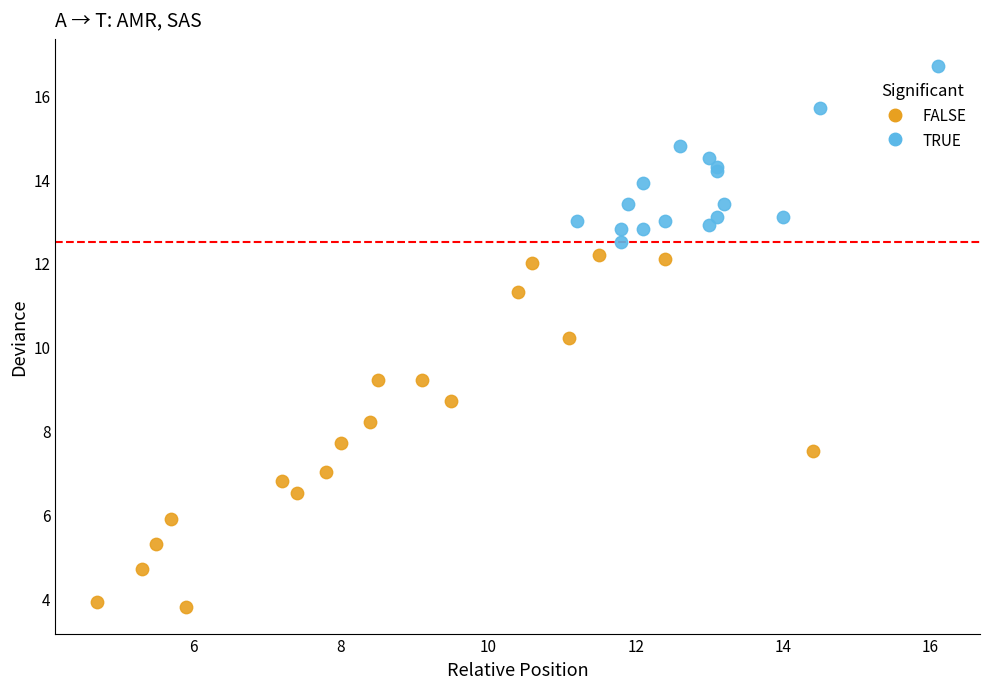

Which series reaches the minimum Y coordinate?

FALSE